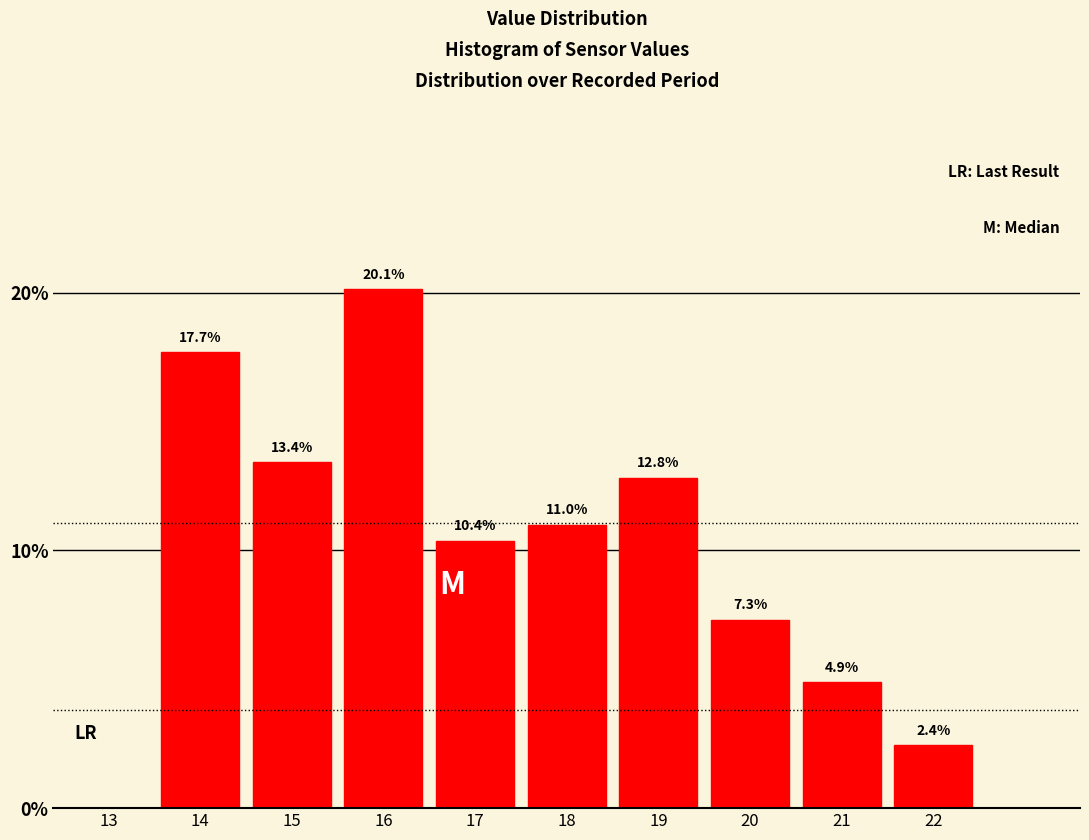

Reading left to right, transcribe all the data shown in this chart.

13=0.0	14=17.7	15=13.4	16=20.1	17=10.4	18=11.0	19=12.8	20=7.3	21=4.9	22=2.4